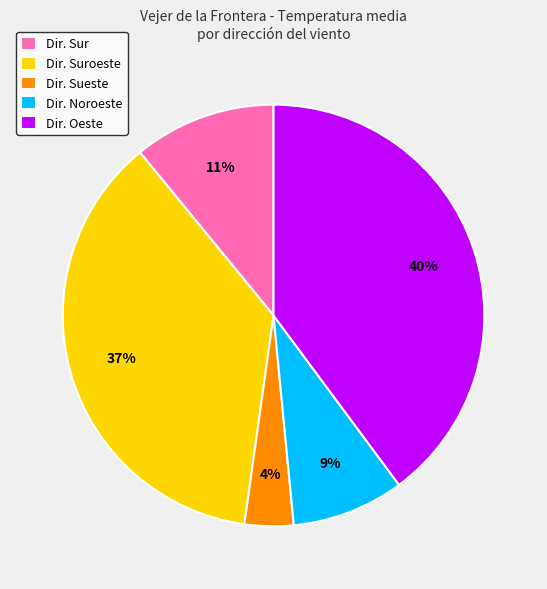

Count the number of slices in the pie.

5